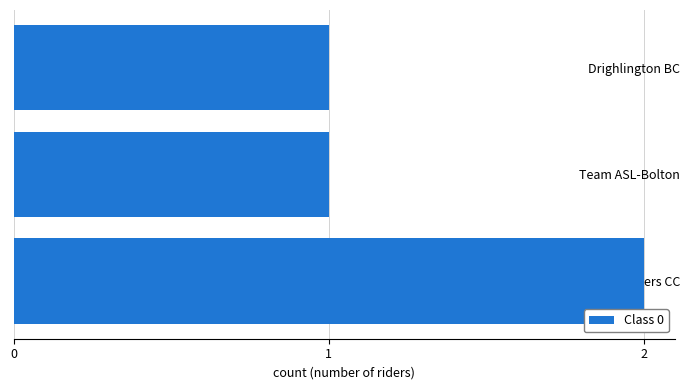

Count the values in the range 1 to 2.

3